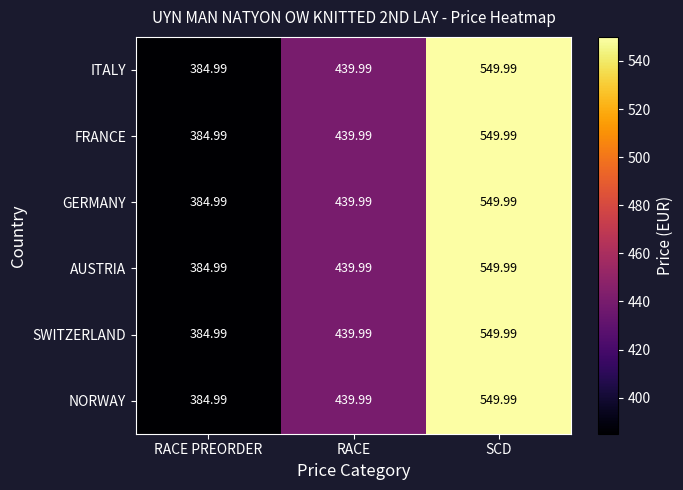

At which category is the sum across all series the highest?

SCD